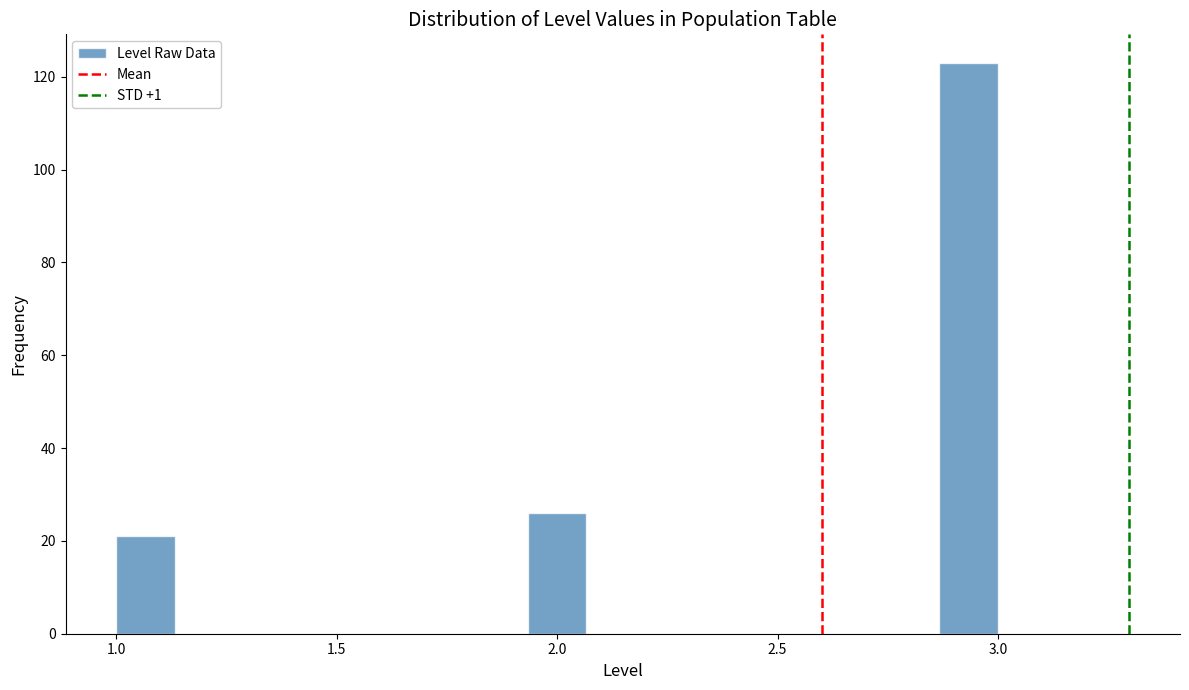

Read against the x-axis, roughly where is the centre of the tallest bar?

2.95